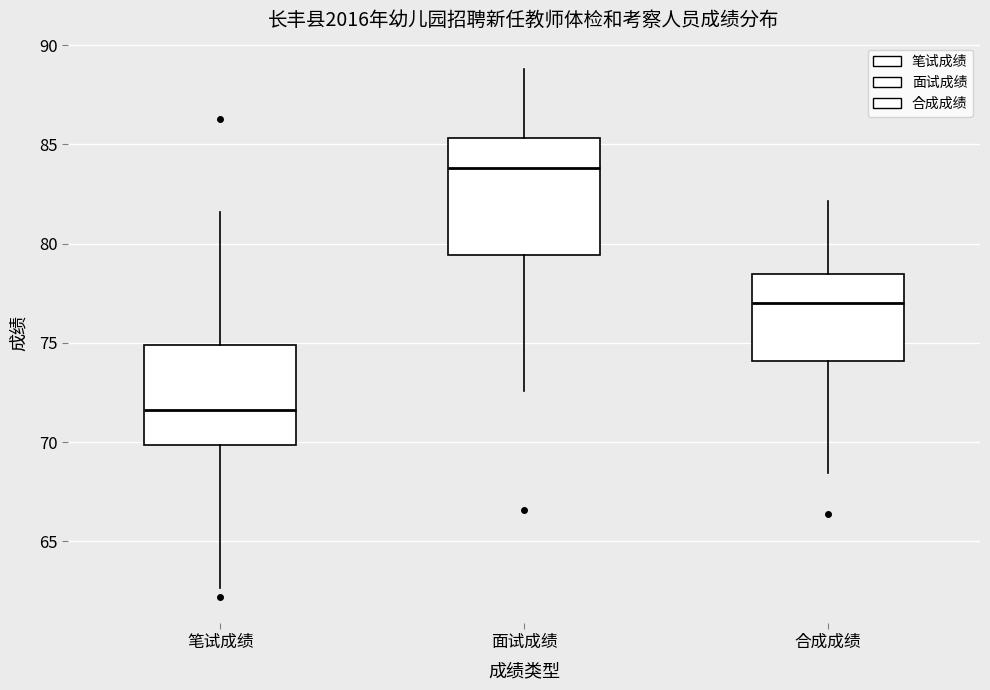

Which box's median line is the highest?

面试成绩